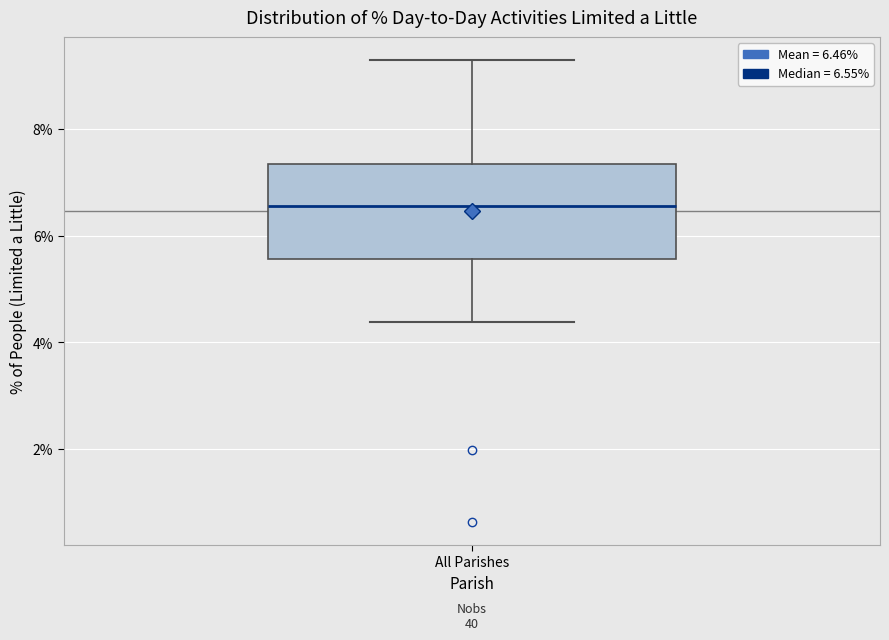

Transcribe this box plot: give where the median line is, the range the box spans, and where the two whiskers end, as read against the y-axis. The values are not printed on the chart, so give them approximately, as read against the axis.

median 6.6, box 5.6 to 7.4, whiskers 4.4 to 9.2